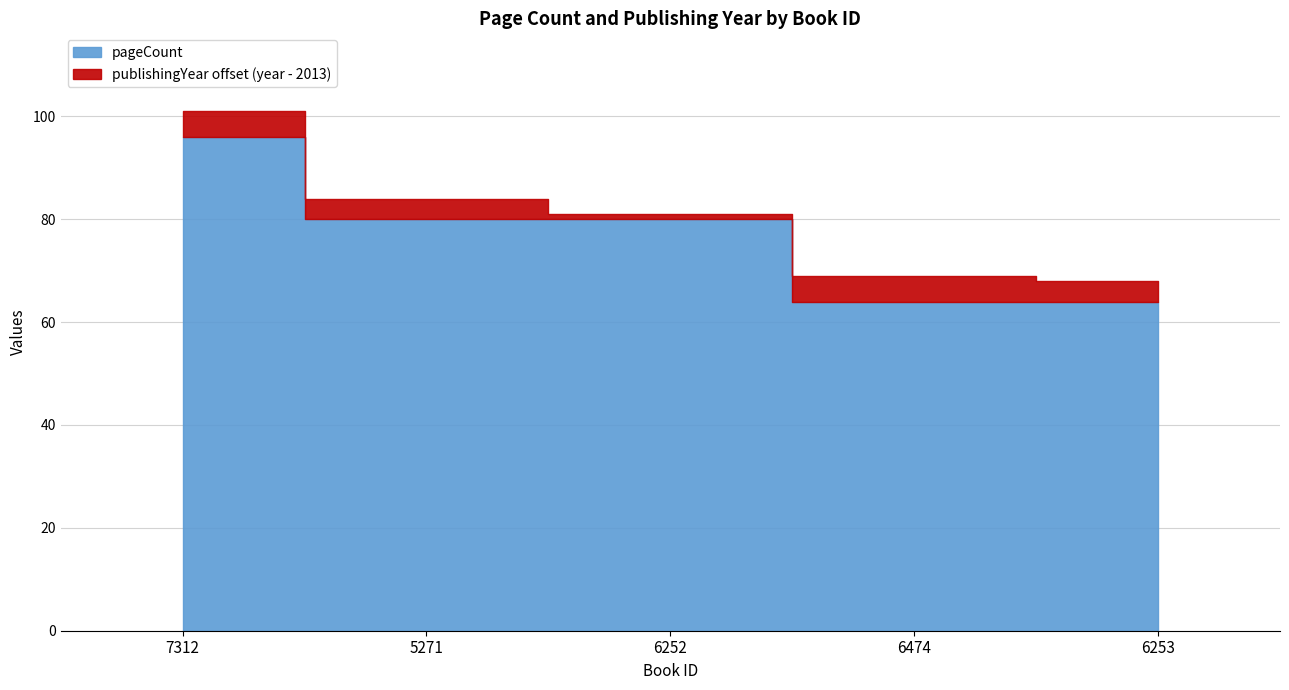

Is it true that the value at 6474 is 111?

False